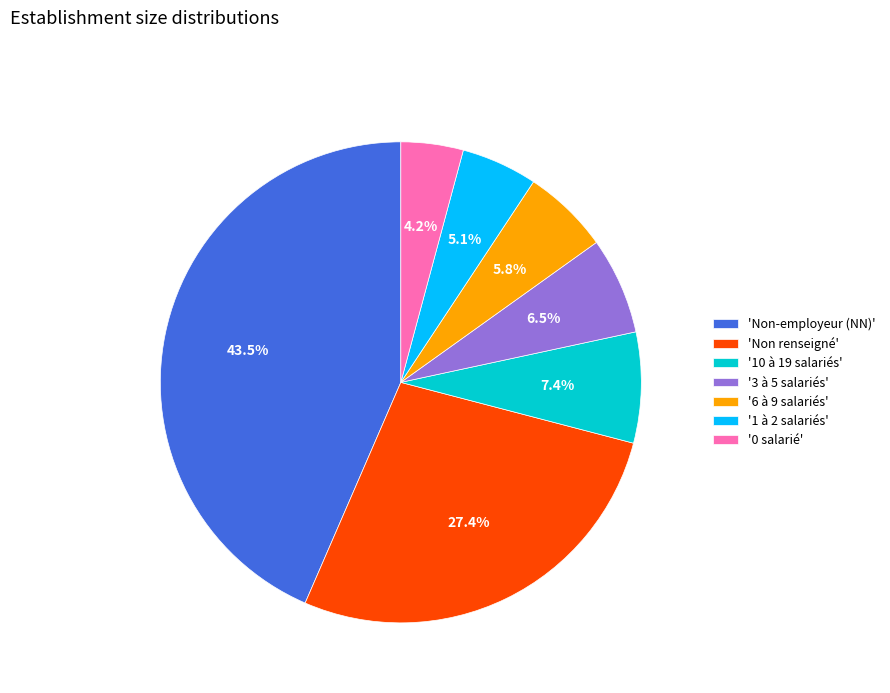

How many slices are in this pie chart?

7